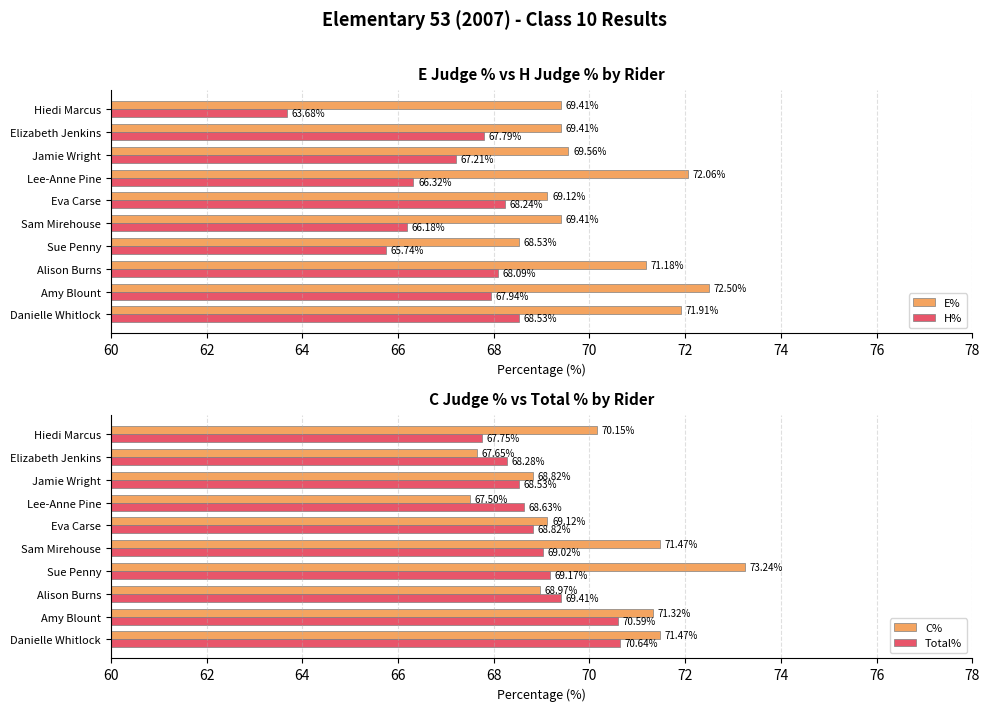

How many data points in Total% are above 69?

5